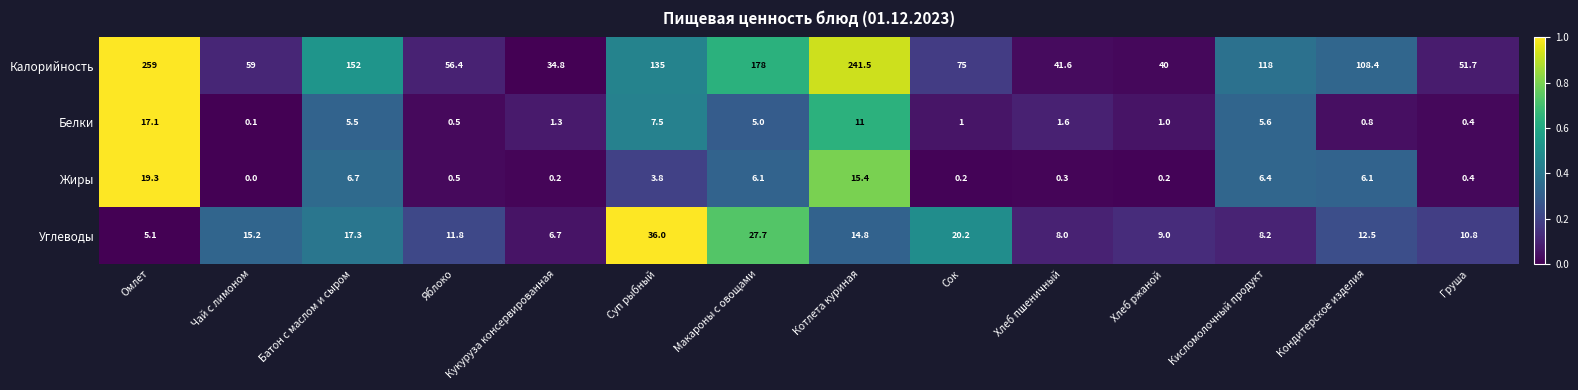

Which series has the largest total across all categories?

Калорийность